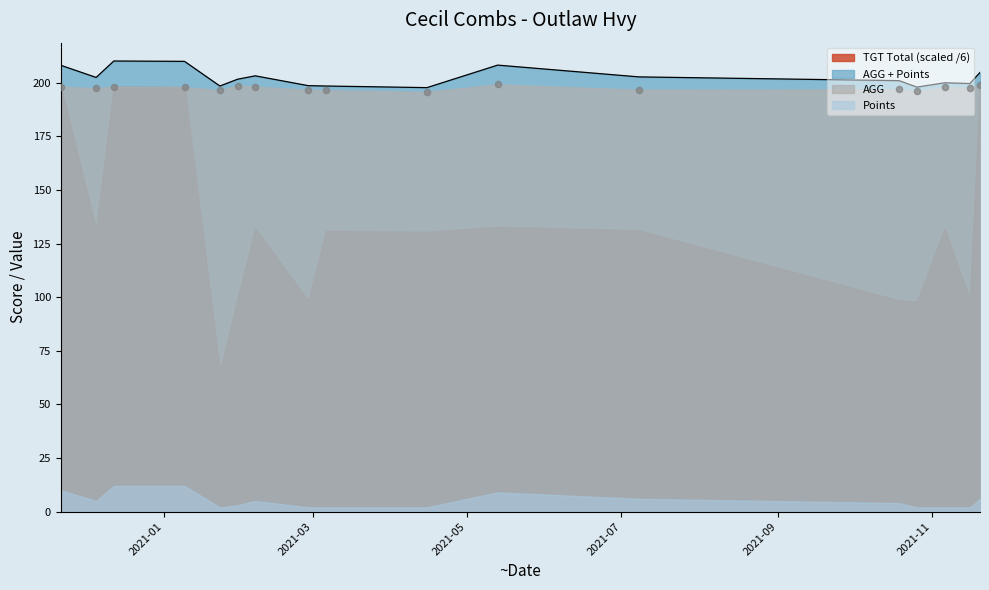

Which series has the largest total across all categories?

AGG + Points